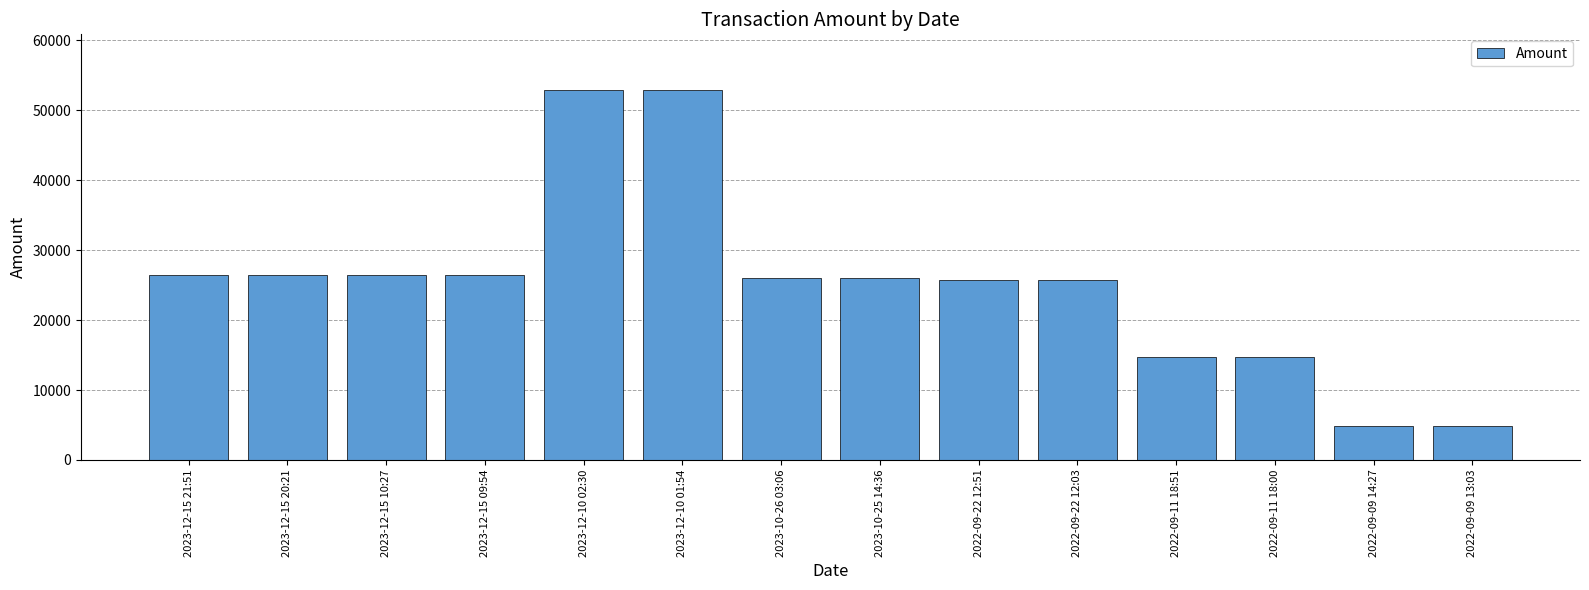

At which label does the data first exceed 25952?

2023-12-15 21:51